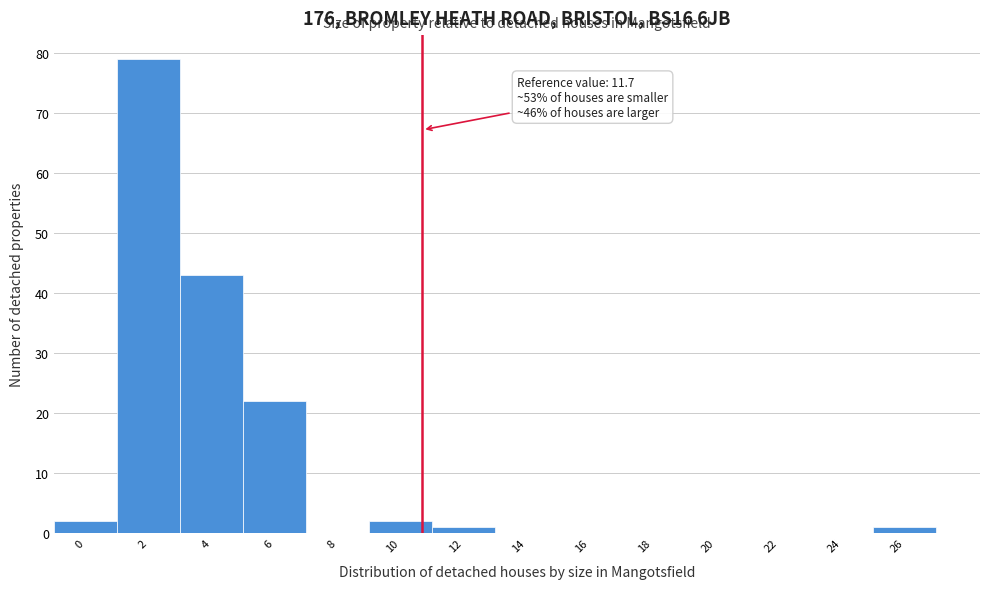

Reading left to right, list all the values displayed in this chart.

0=2	2=79	4=43	6=22	8=0	10=2	12=1	14=0	16=0	18=0	20=0	22=0	24=0	26=1